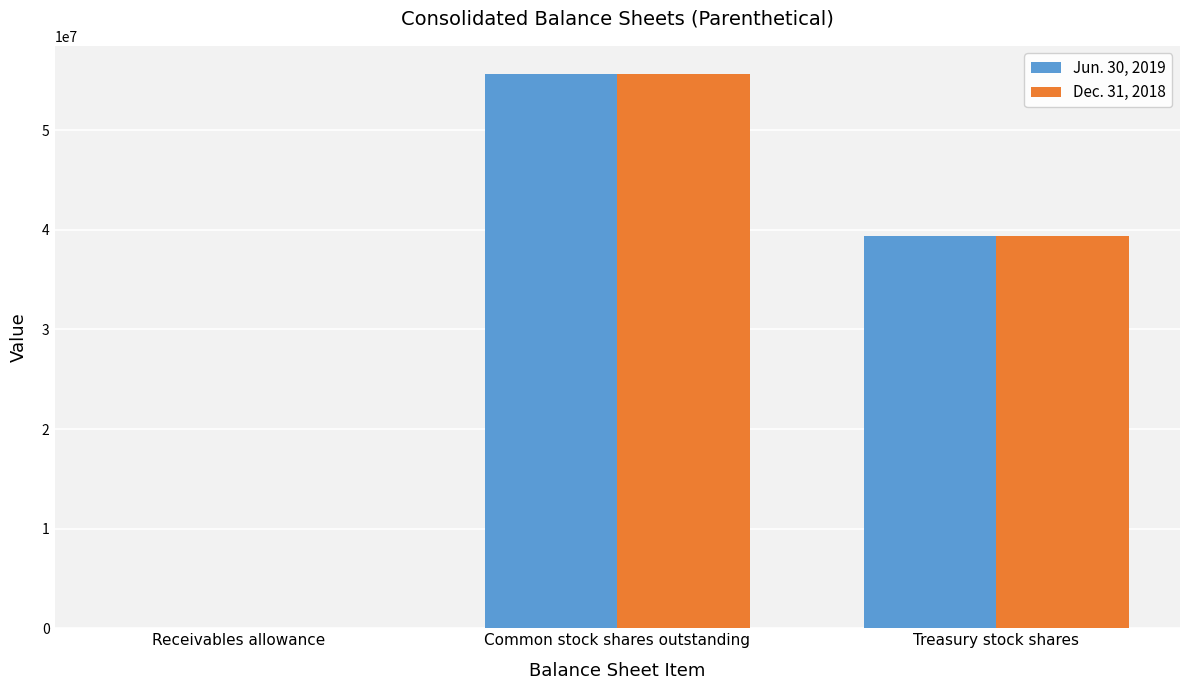

Which category has the highest value in the Dec. 31, 2018 series?

Common stock shares outstanding